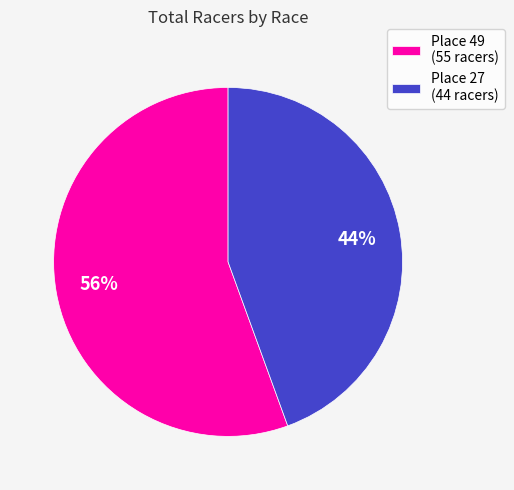

Count the number of slices in the pie.

2